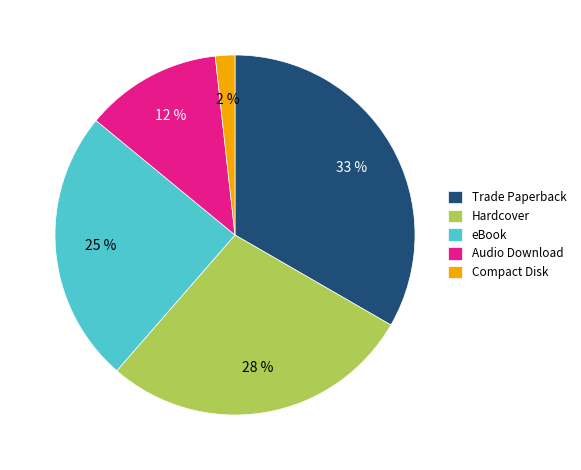

To the nearest percent, what percentage of the pie is eBook?

25%